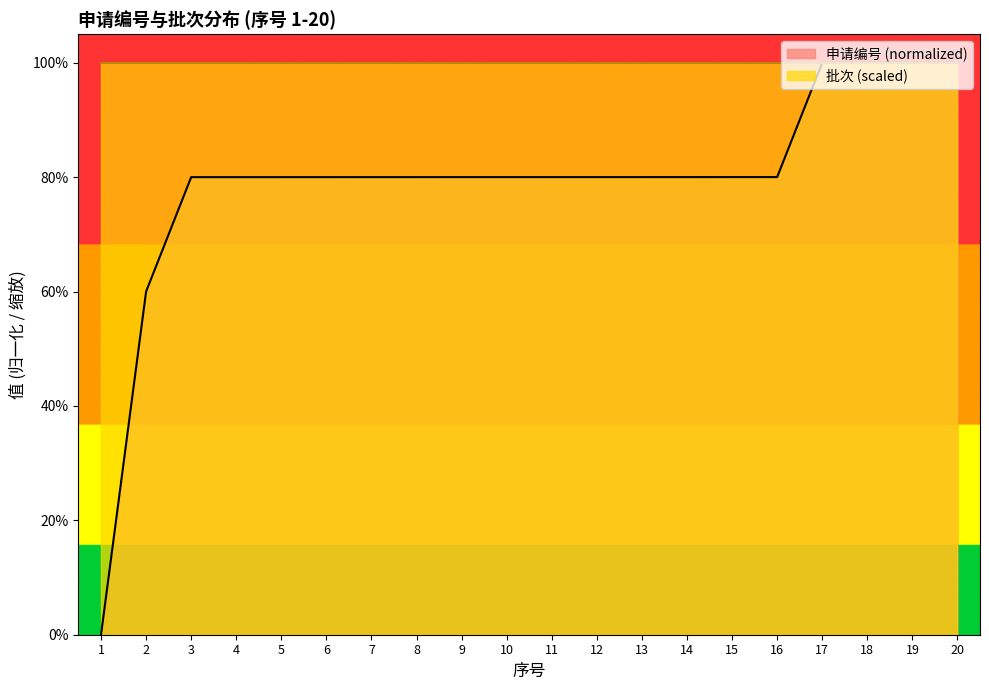

True or false: the data shows 127.4 at 16.

False